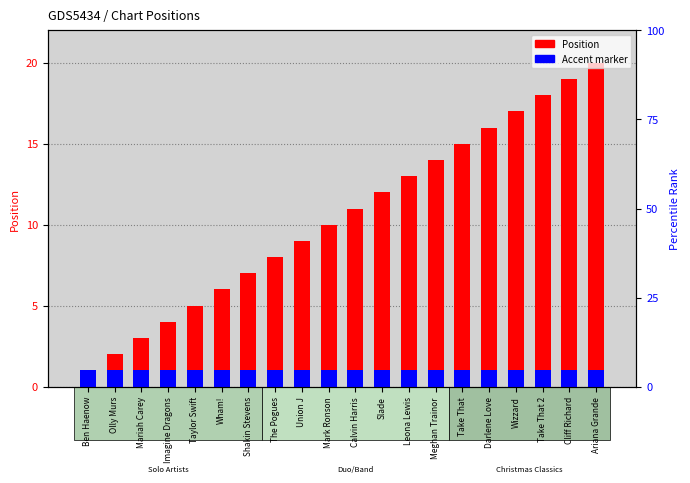

At which label does Accent reach its peak?

Ben Haenow